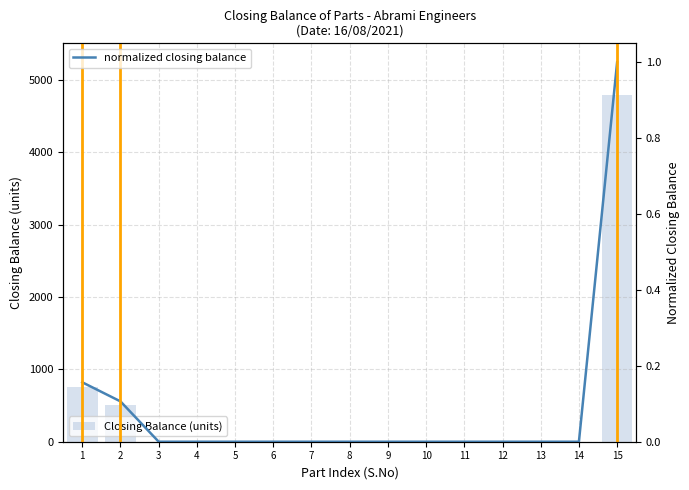

What is the value of the Closing Balance (units) bar at the 15th from the left?

4789.0